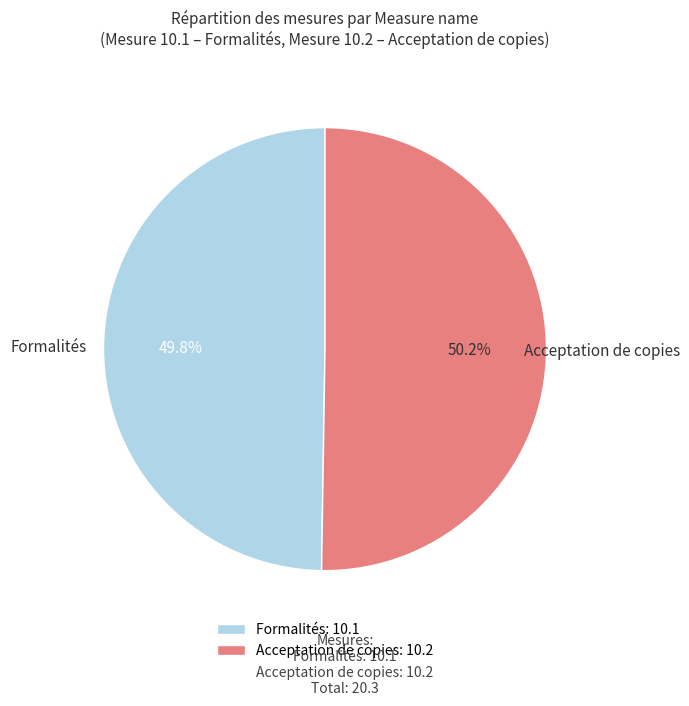

Does any single category account for the majority?

Yes